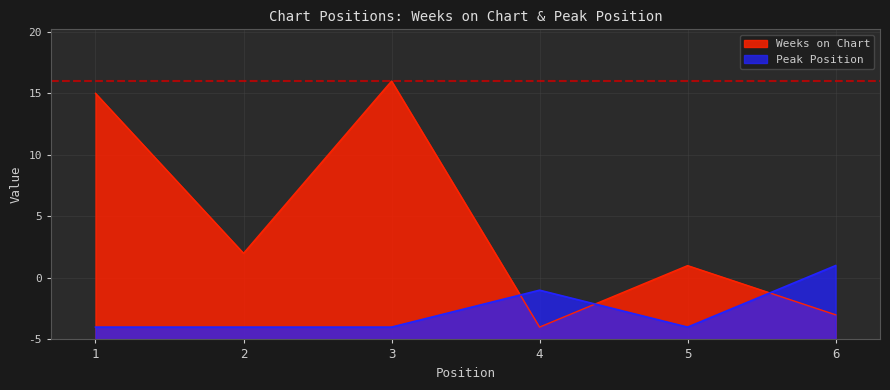

Reading right to left, transcribe all the data shown in this chart.

Weeks on Chart: 2	6	1	21	7	20
Peak Position: 6	1	4	1	1	1